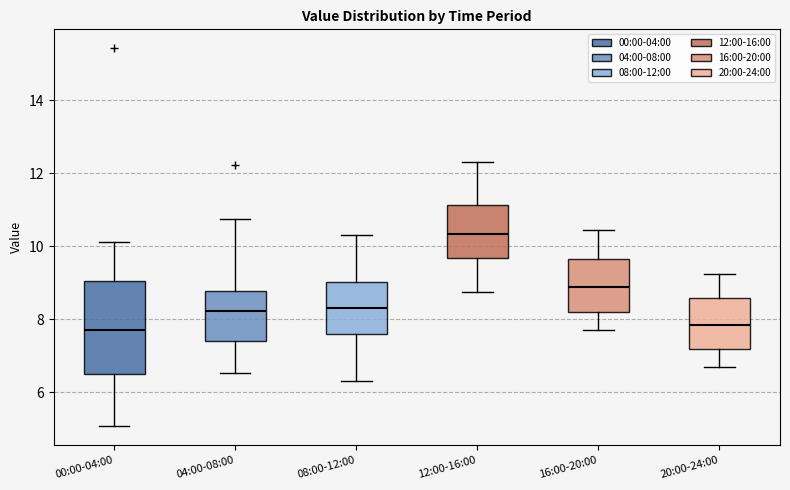

Reading left to right, transcribe this box plot: for each box, give where its median line is, the range the box spans, and where its two whiskers end, as read against the y-axis. The values are not printed on the chart, so give them approximately, as read against the axis.

00:00-04:00: median 7.8, box 6.4 to 9.0, whiskers 5.0 to 10.2
04:00-08:00: median 8.2, box 7.4 to 8.8, whiskers 6.6 to 10.8
08:00-12:00: median 8.4, box 7.6 to 9.0, whiskers 6.4 to 10.4
12:00-16:00: median 10.4, box 9.6 to 11.2, whiskers 8.8 to 12.4
16:00-20:00: median 9.0, box 8.2 to 9.6, whiskers 7.8 to 10.4
20:00-24:00: median 7.8, box 7.2 to 8.6, whiskers 6.8 to 9.2